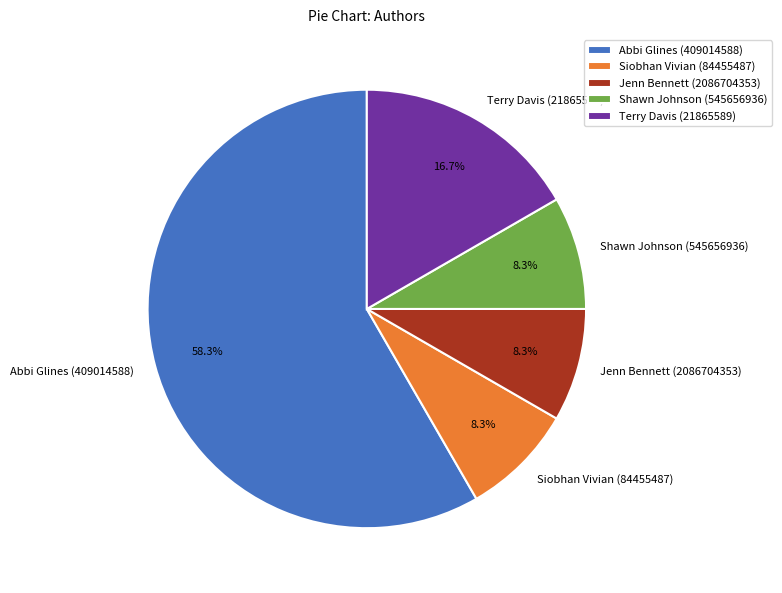

Is there a majority slice in this chart?

Yes